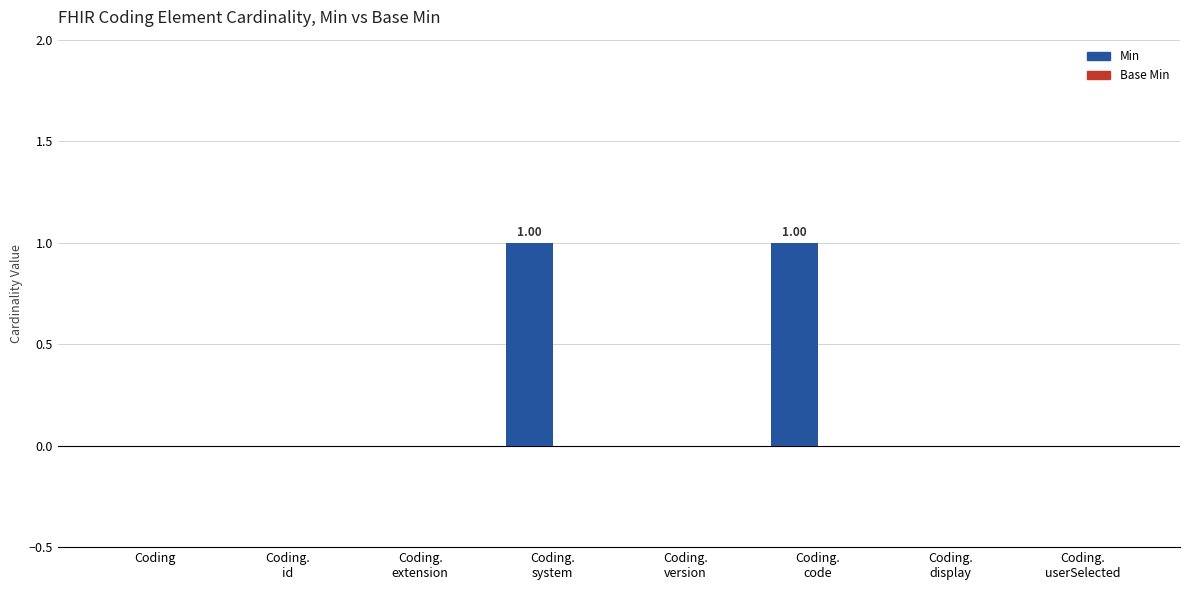

Are the bars horizontal?

No